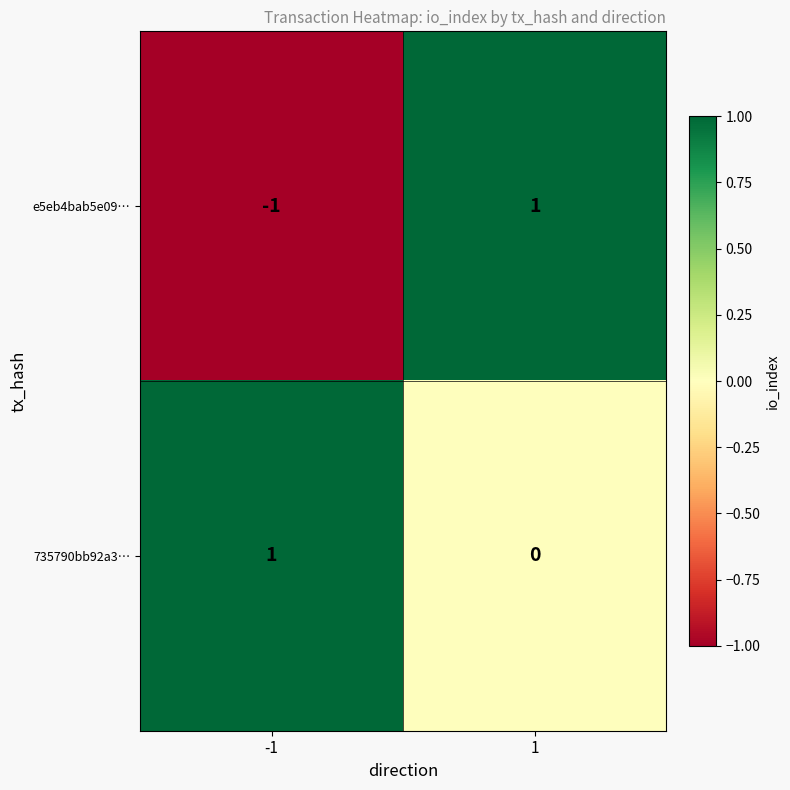

At 1, list the series in order from smallest to largest.

735790bb92a3…, e5eb4bab5e09…